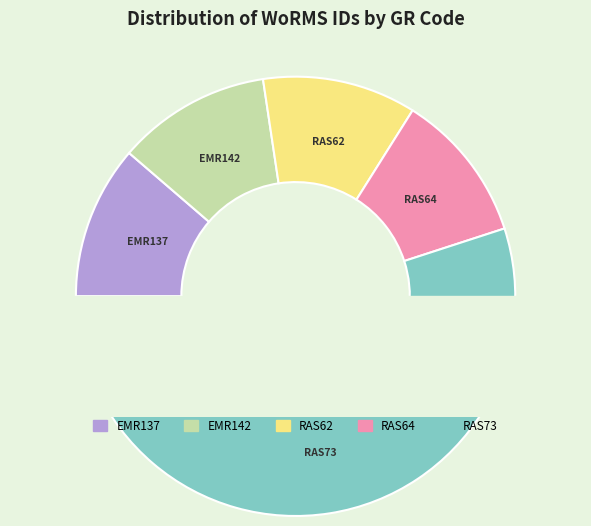

Is the sum of EMR142 and EMR137 greater than half?

No